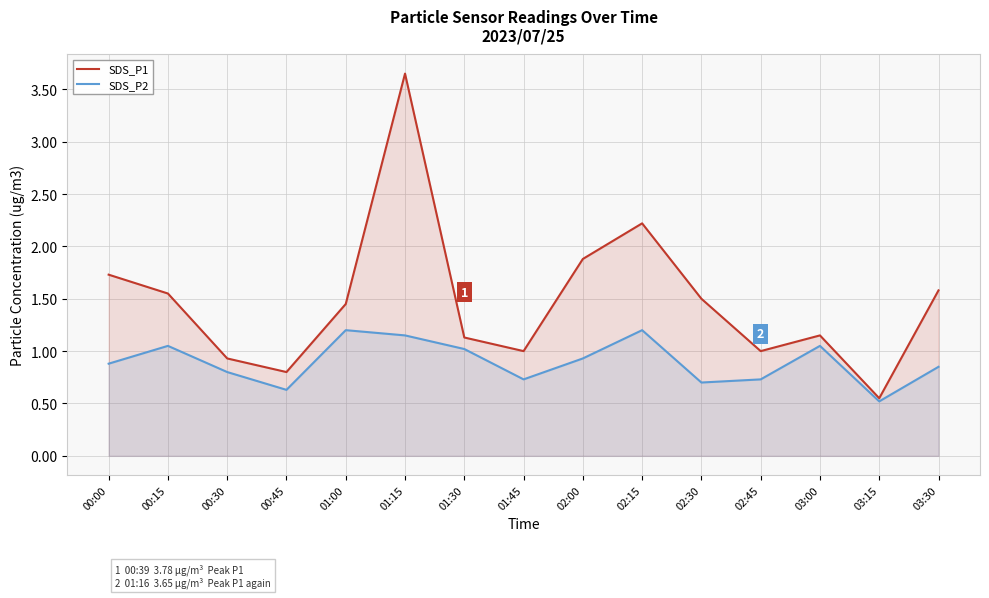

What is the smallest value displayed?

0.5